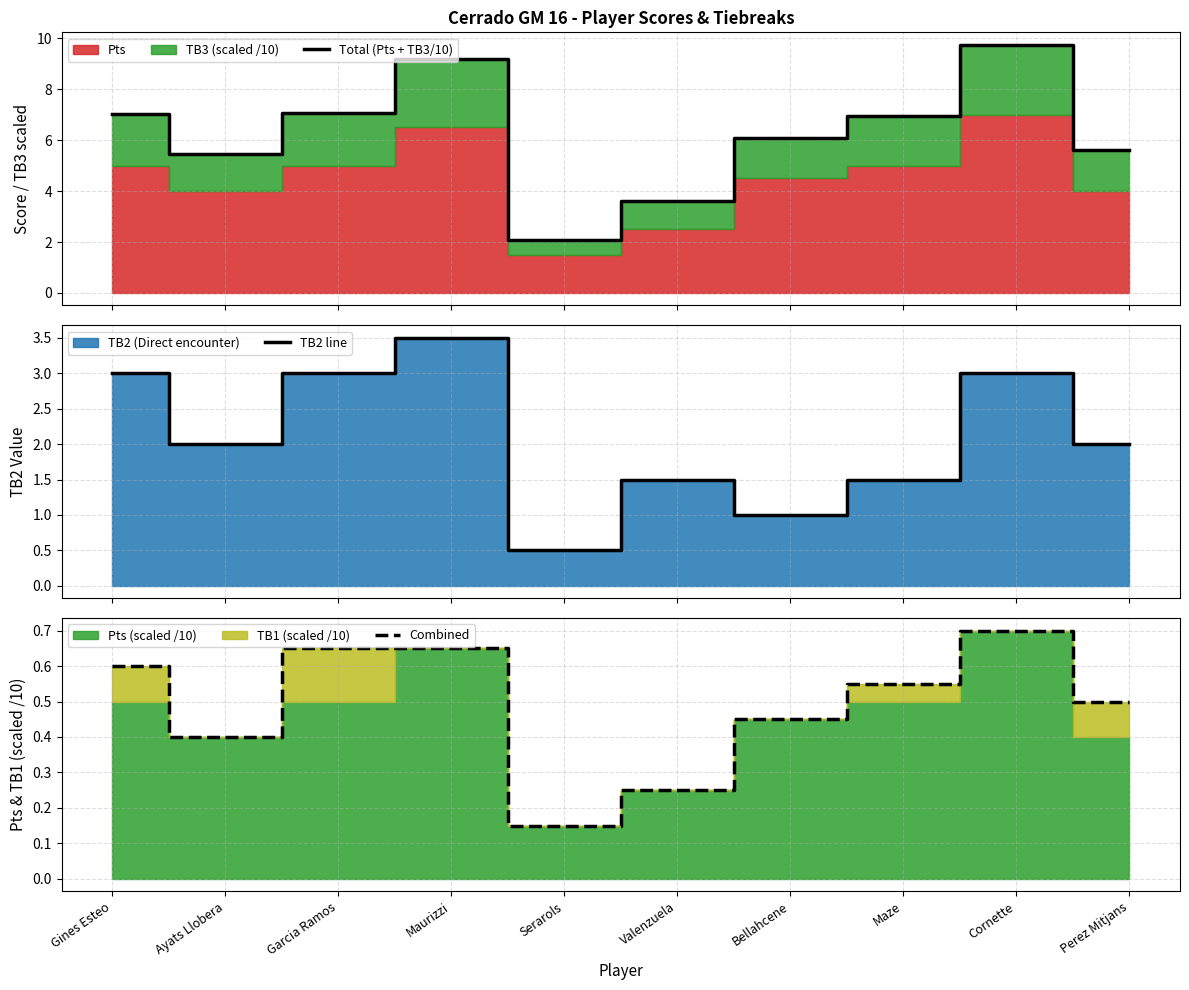

At which category does Total (Pts + TB3/10) reach its first local valley?

Ayats Llobera